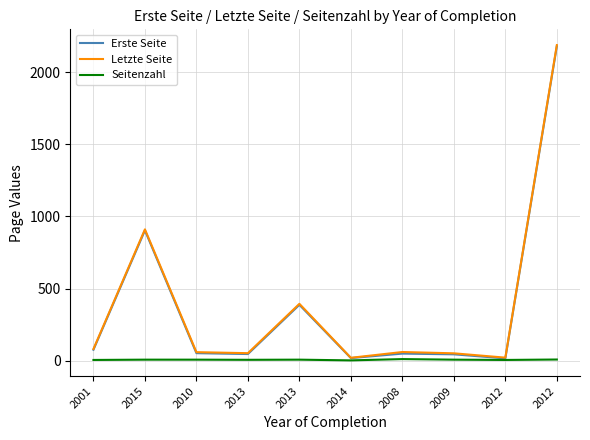

What is the minimum value for Seitenzahl?

2